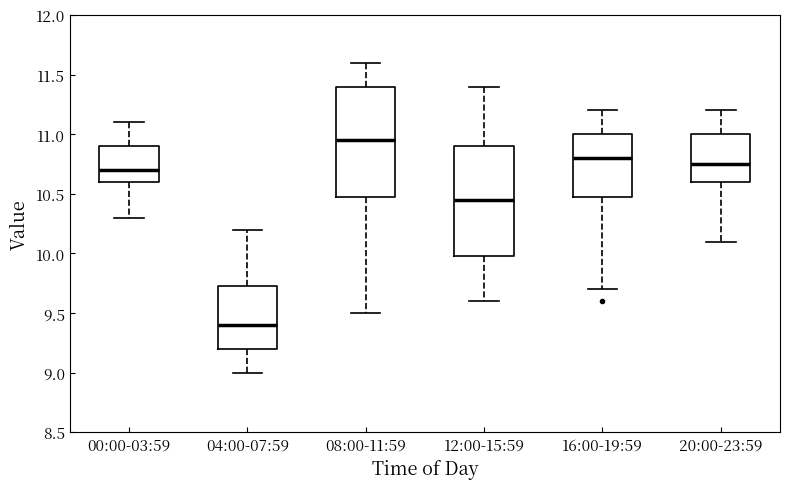

Reading left to right, read every box against the y-axis: the position of its median line, the range the box covers, and the ends of its whiskers. The values are not printed on the chart, so give them approximately, as read against the axis.

00:00-03:59: median 10.70, box 10.60 to 10.90, whiskers 10.30 to 11.10
04:00-07:59: median 9.40, box 9.20 to 9.75, whiskers 9.00 to 10.20
08:00-11:59: median 10.95, box 10.50 to 11.40, whiskers 9.50 to 11.60
12:00-15:59: median 10.45, box 10.00 to 10.90, whiskers 9.60 to 11.40
16:00-19:59: median 10.80, box 10.50 to 11.00, whiskers 9.70 to 11.20
20:00-23:59: median 10.75, box 10.60 to 11.00, whiskers 10.10 to 11.20